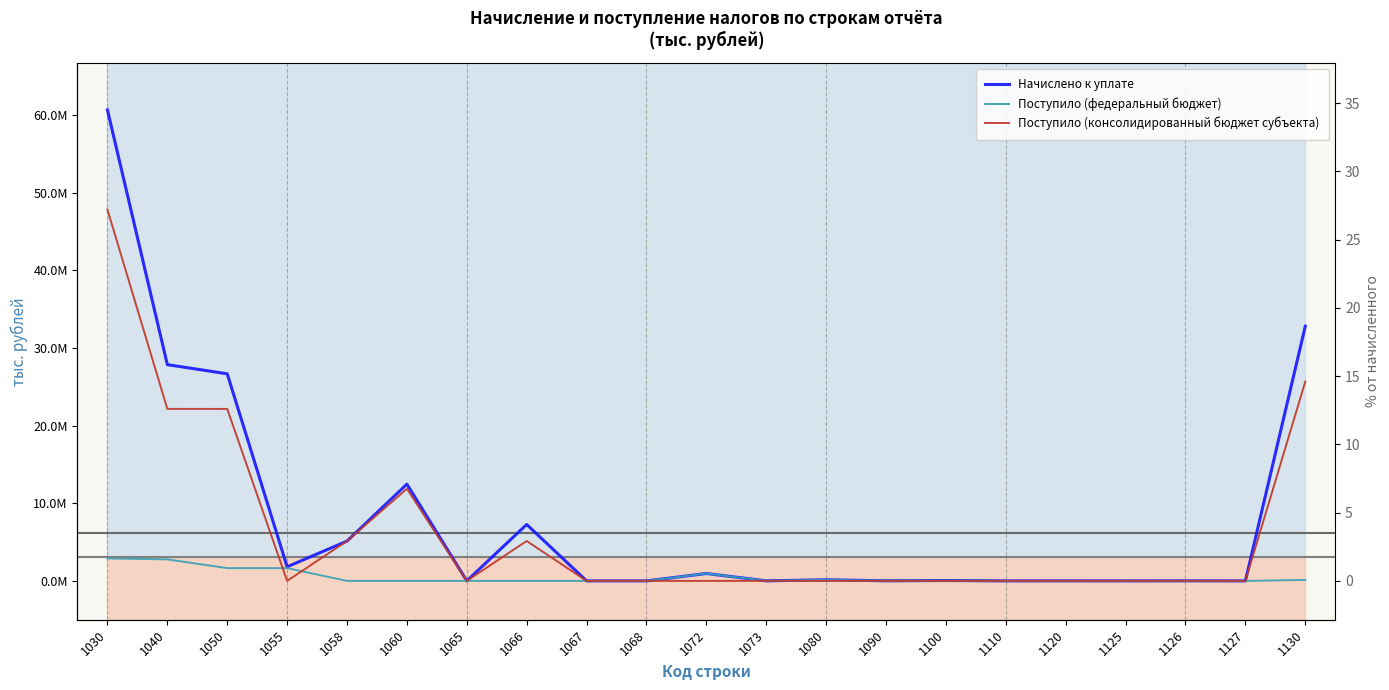

Which category has the lowest value in the Начислено к уплате series?

1065